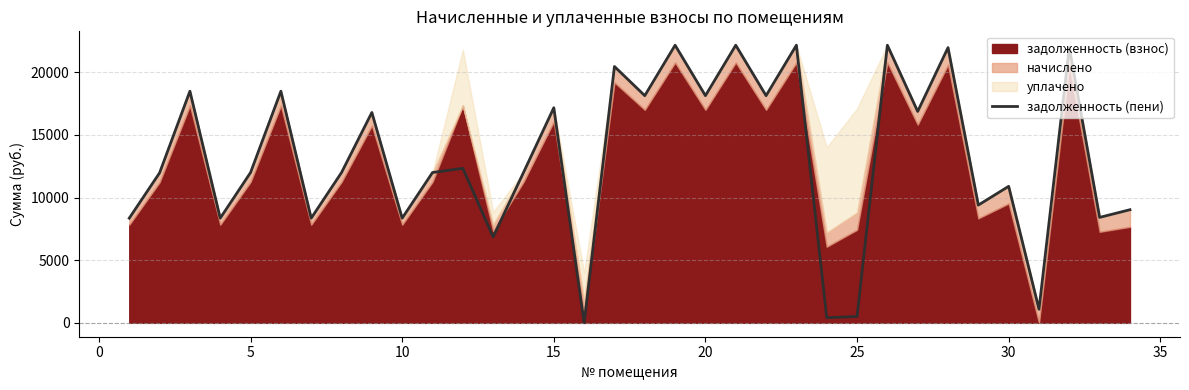

What is the difference between the second highest and minimum values?

22151.2